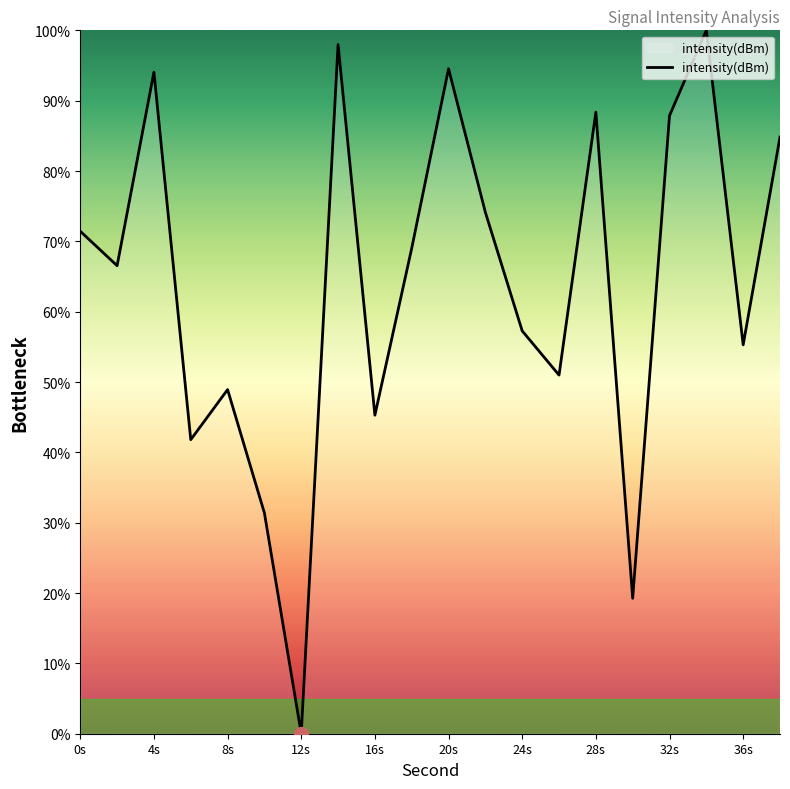

What is the maximum value shown in the chart?

100.0